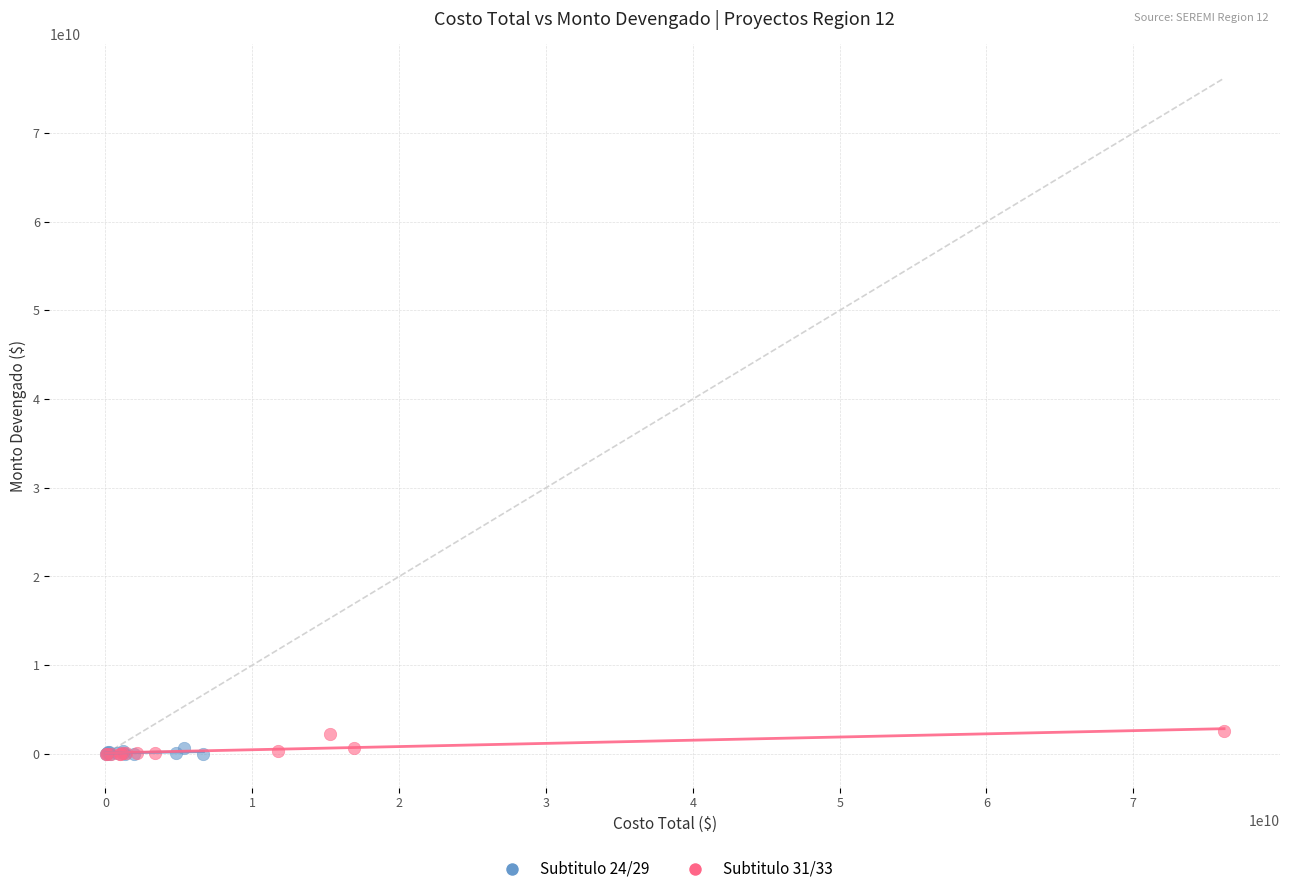

Which series contains the highest Y value?

Subtitulo 31/33